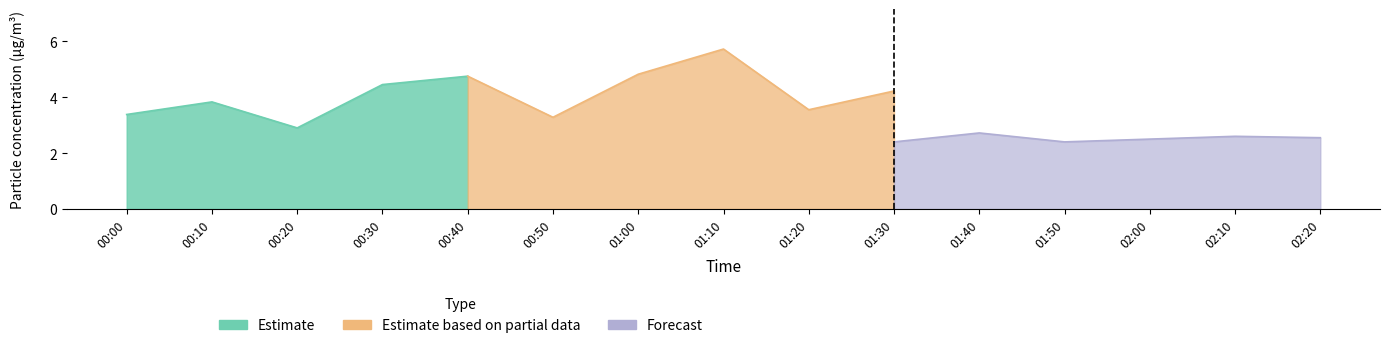

True or false: SDS_P2 has more than 1 interior local peaks.

True